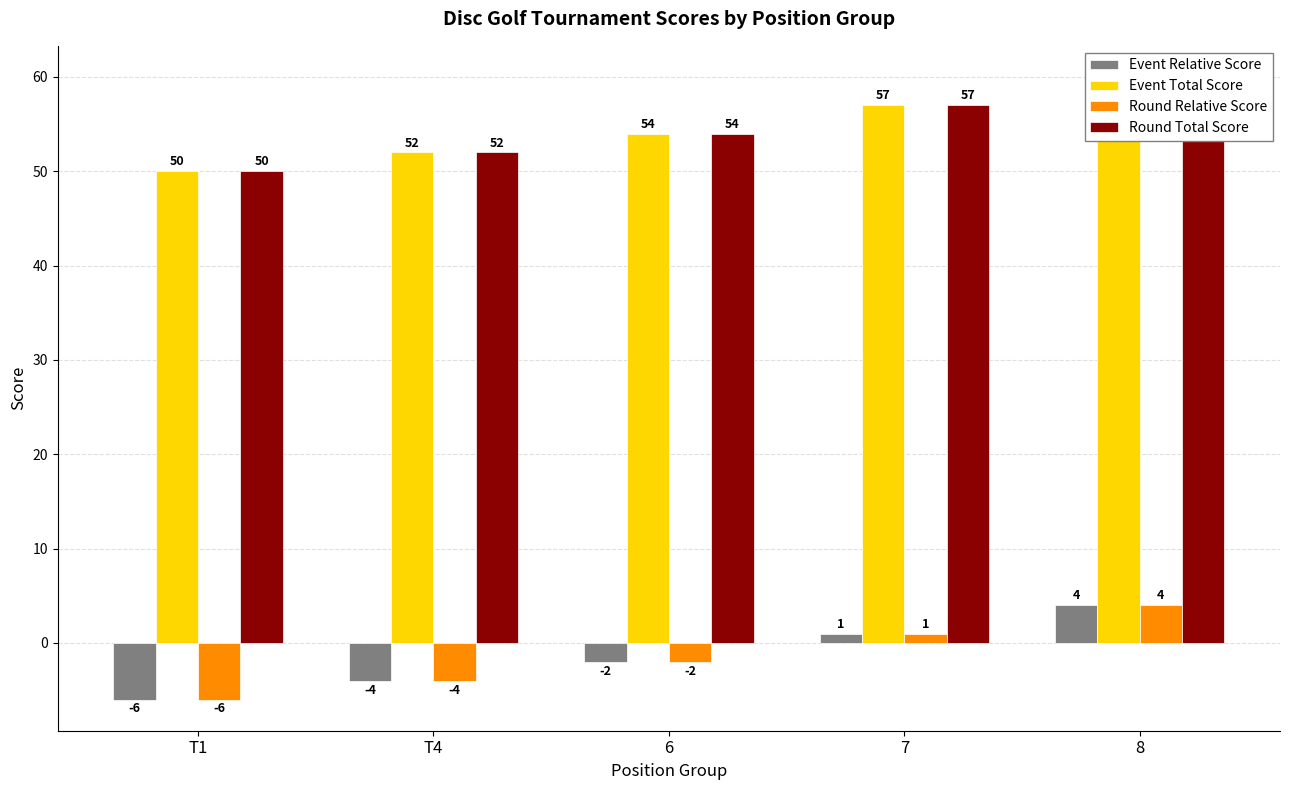

The value of Event Relative Score at T1 is -6. True or false?

True